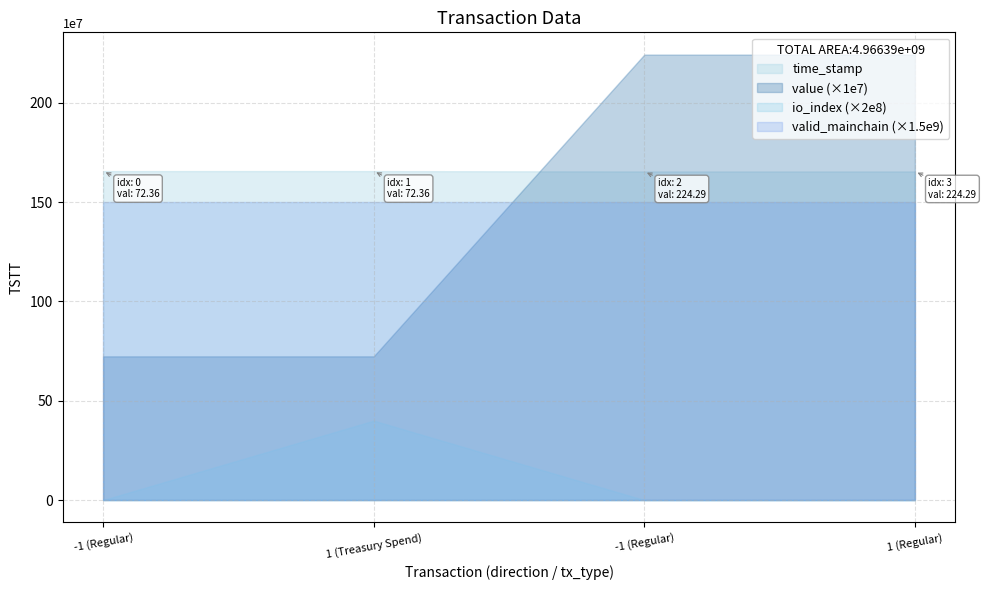

What is the highest value of the value series?

224.3